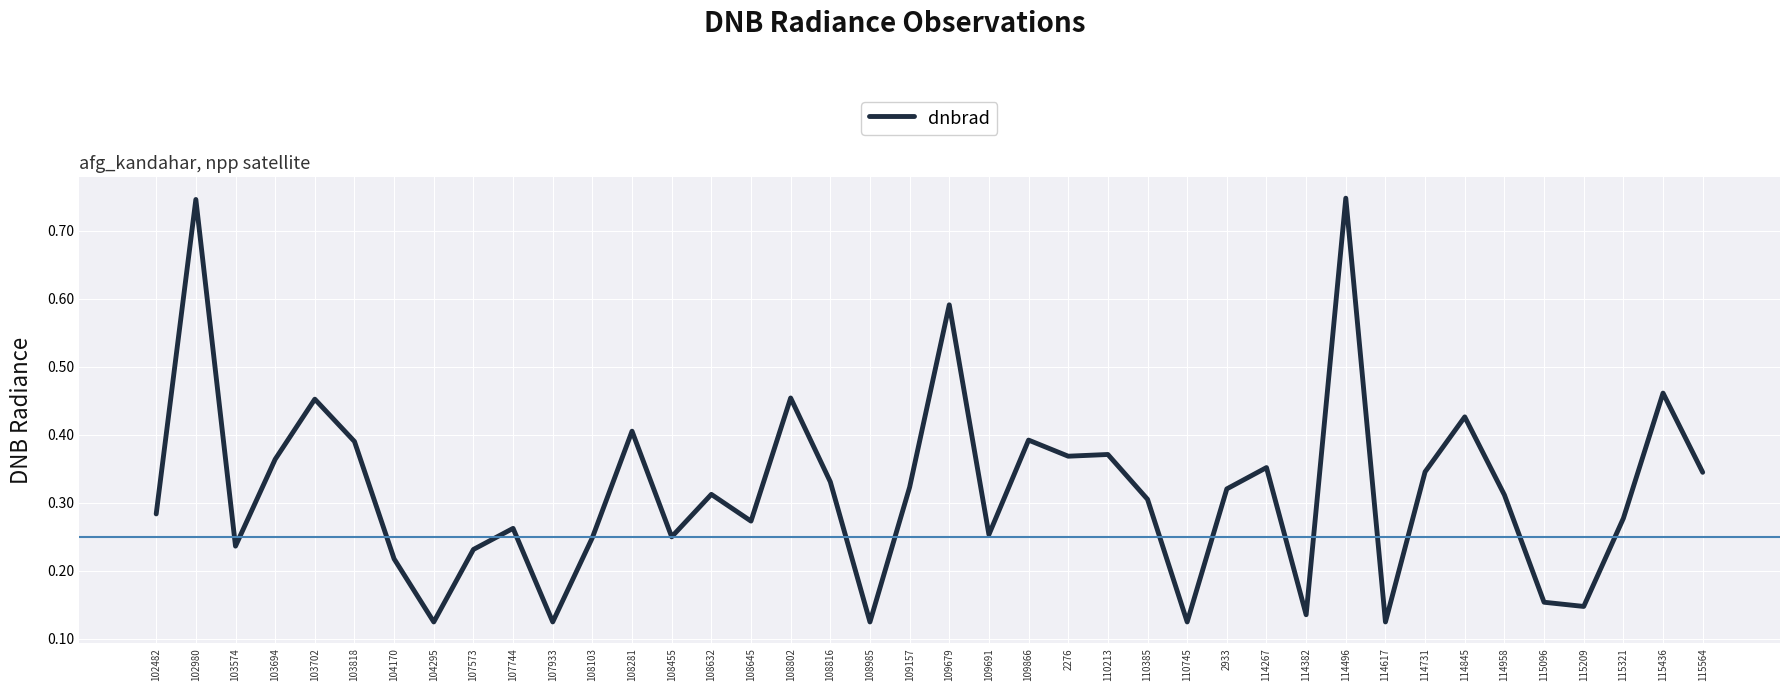

What position from the right is 114845?

7